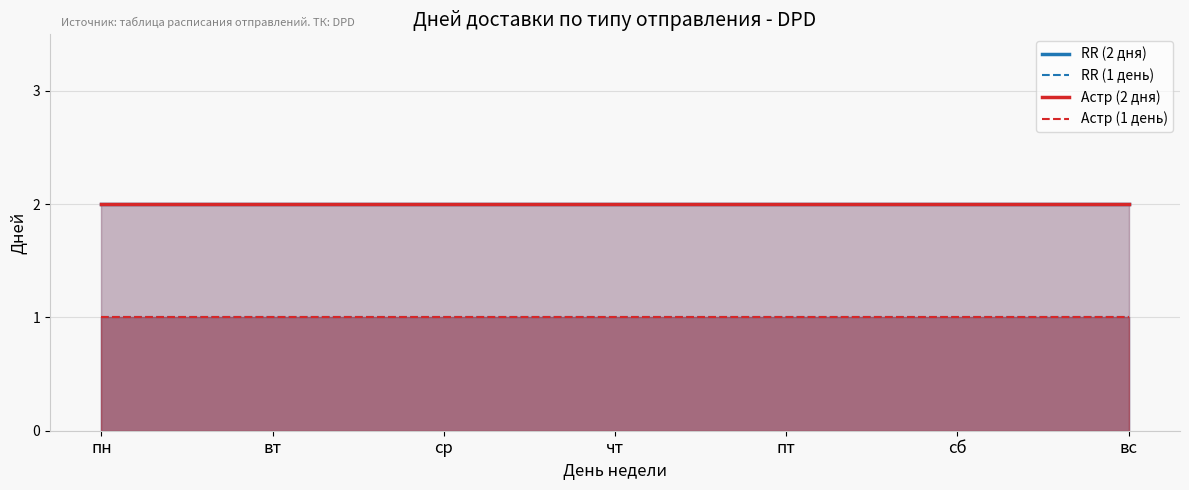

At which label is RR (1 день) closest to 1?

пн